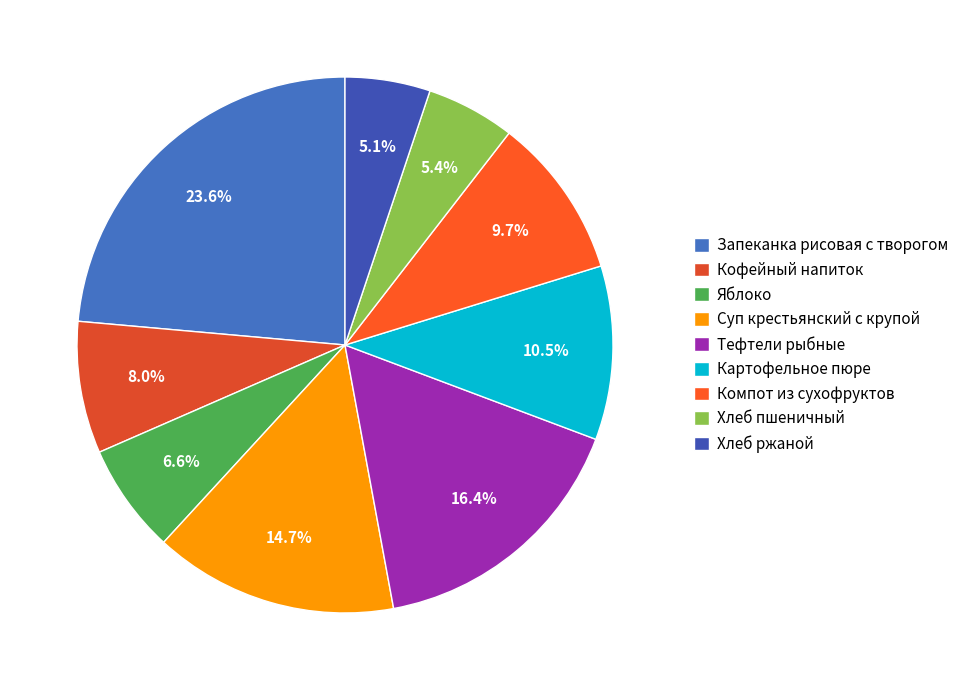

What is the smallest slice in the pie chart?

Хлеб ржаной